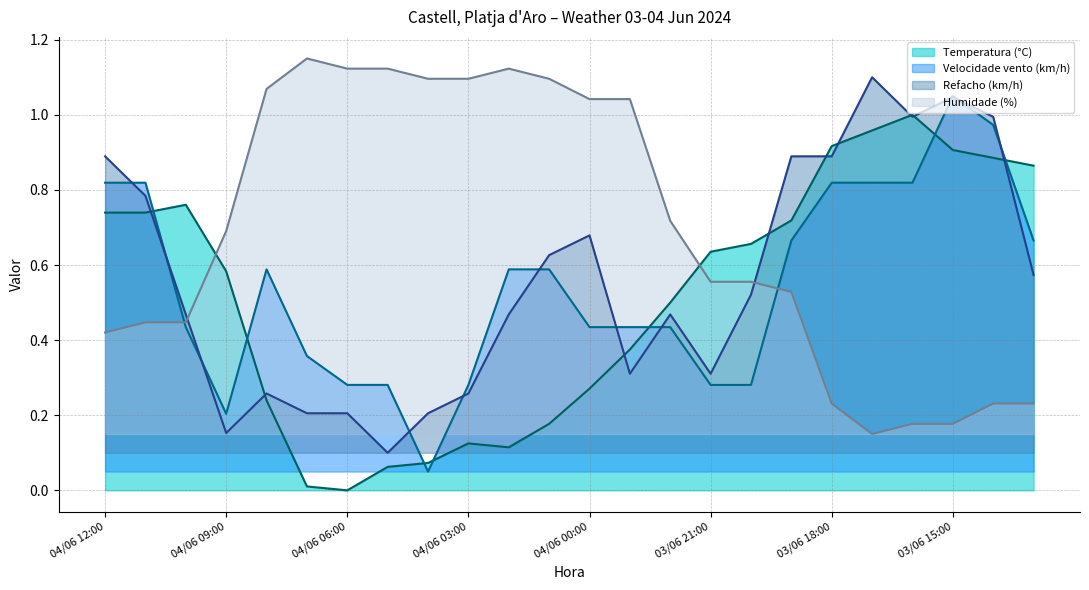

How many interior local valleys does the Humidade (%) series have?

1